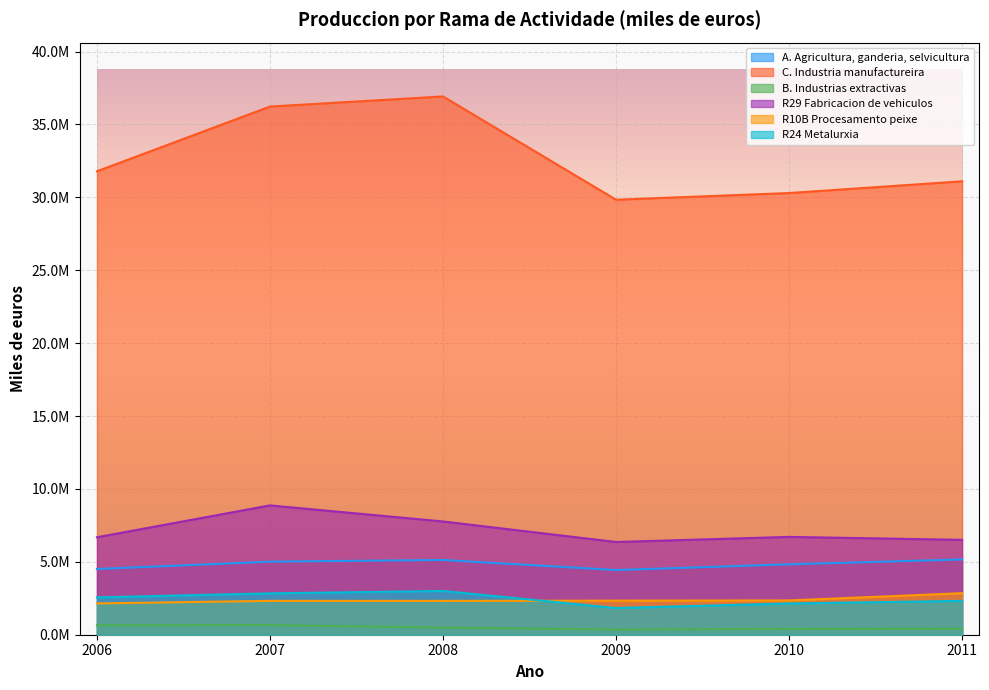

Which has a higher value, 2010 or 2008?

2008